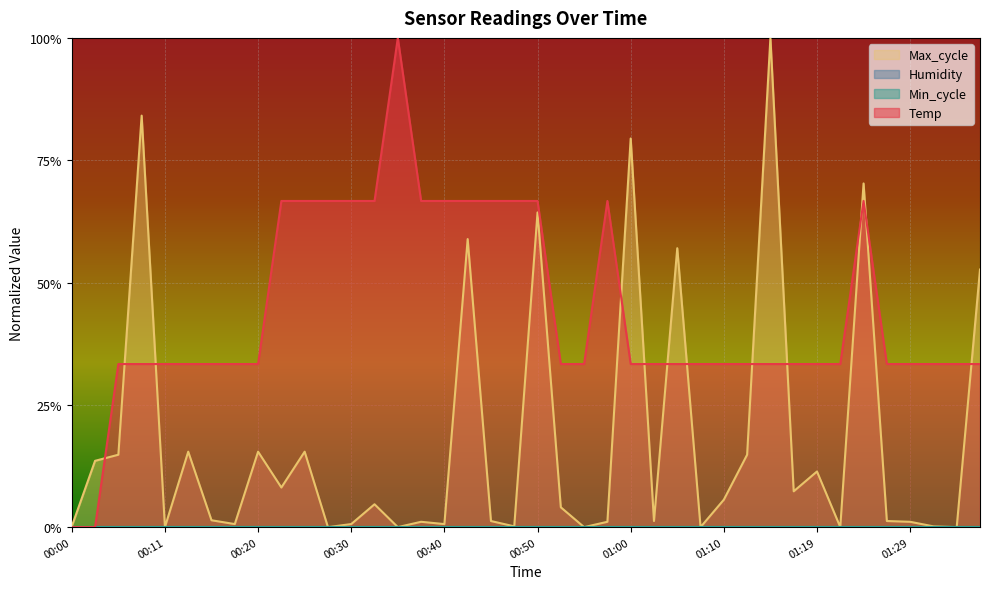

What is the total value across all series at 01:22?

0.3